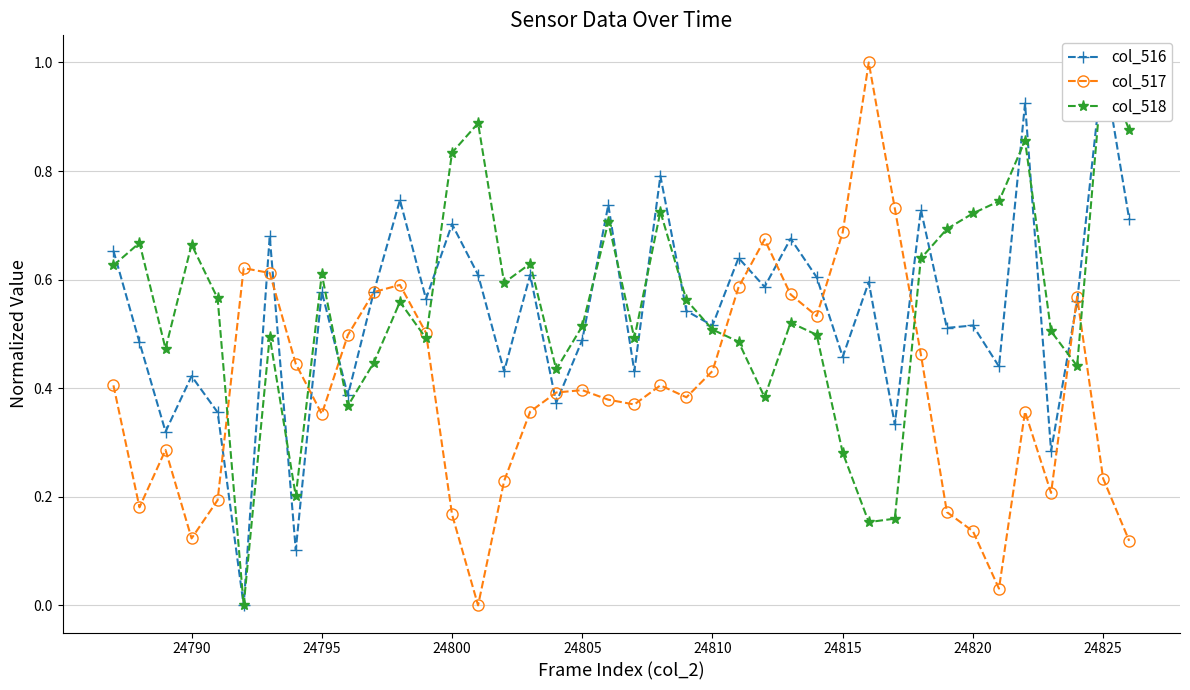

What is the value of the col_517 point at the 13th from the left?

0.5